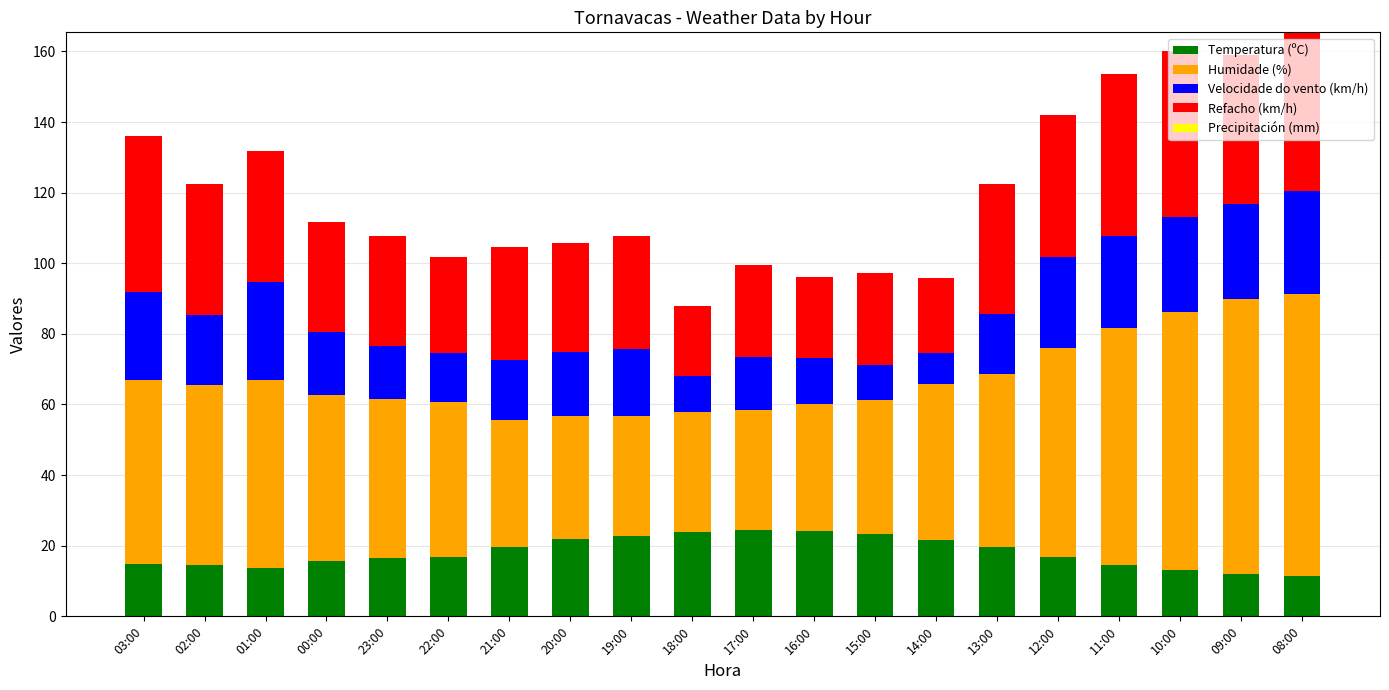

Is it true that Temperatura (ºC) equals 24.4 at 17:00?

True